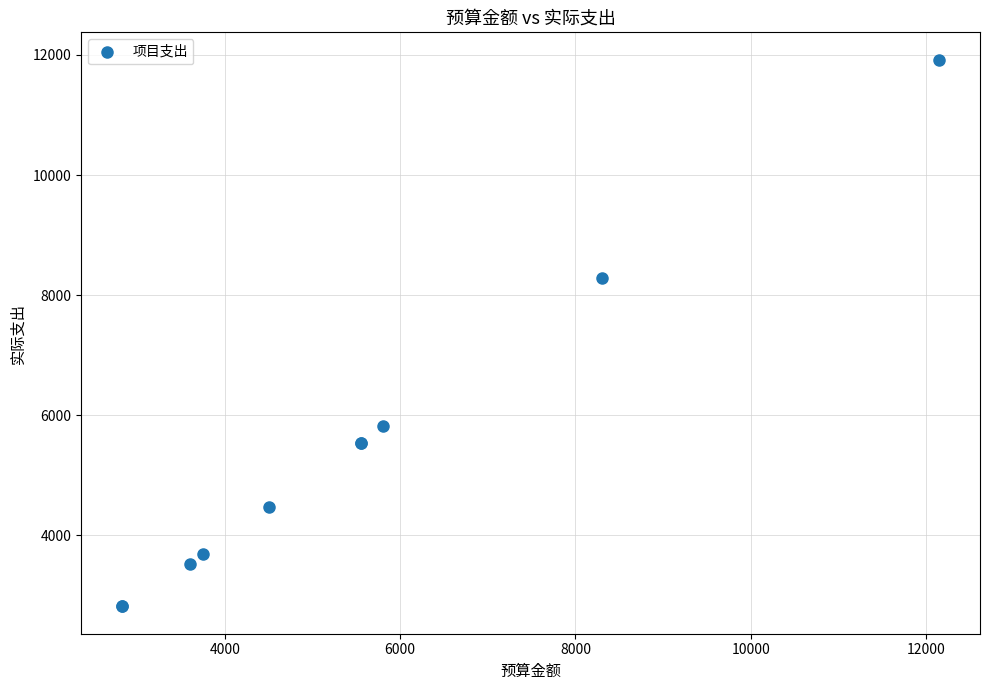

What Y value in the scatter plot is closest to 7370?

8285.5